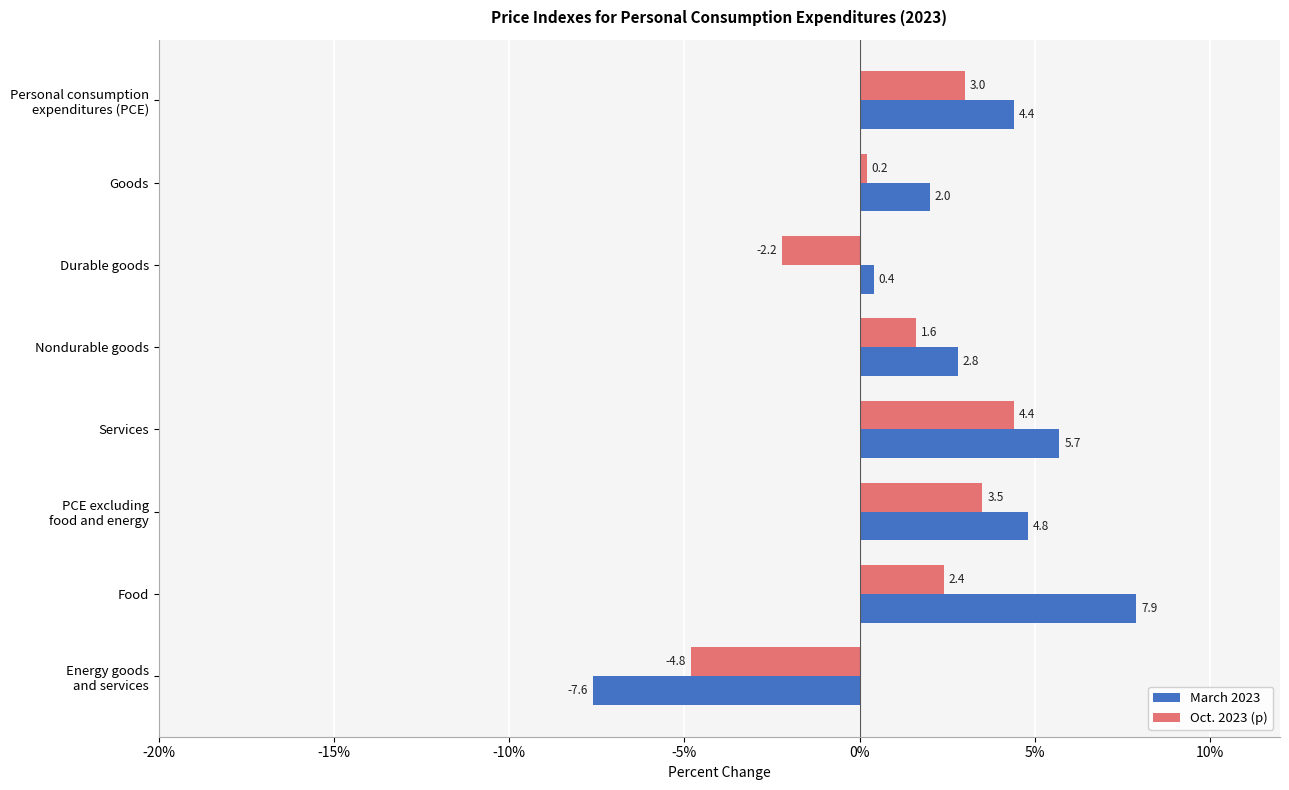

How many data points in Oct. 2023 (p) are above 2?

4